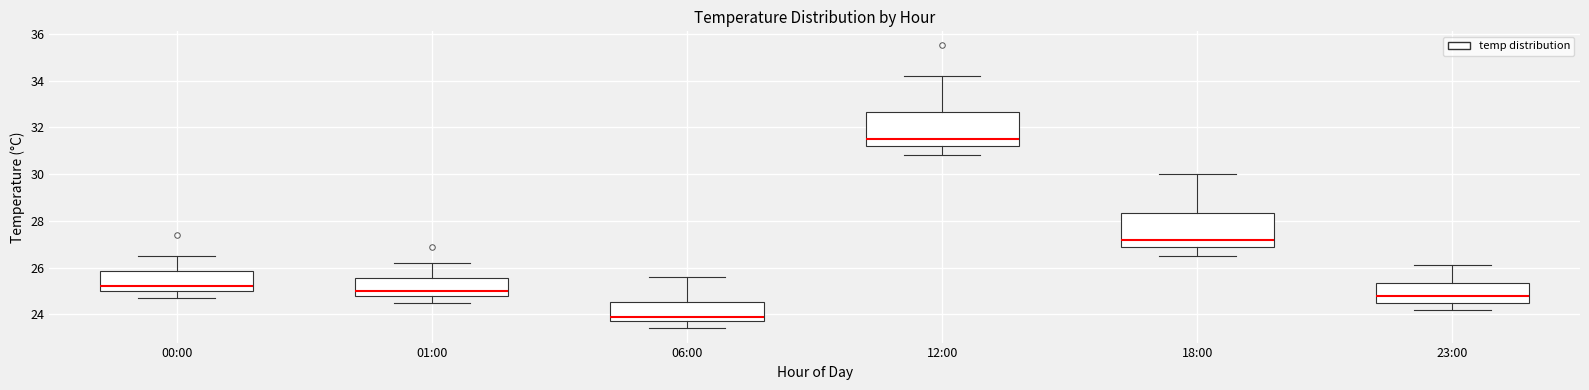

Reading left to right, read every box against the y-axis: the position of its median line, the range the box covers, and the ends of its whiskers. The values are not printed on the chart, so give them approximately, as read against the axis.

00:00: median 25.2, box 25.0 to 25.8, whiskers 24.8 to 26.6
01:00: median 25.0, box 24.8 to 25.6, whiskers 24.6 to 26.2
06:00: median 24.0, box 23.8 to 24.6, whiskers 23.4 to 25.6
12:00: median 31.6, box 31.2 to 32.6, whiskers 30.8 to 34.2
18:00: median 27.2, box 27.0 to 28.4, whiskers 26.6 to 30.0
23:00: median 24.8, box 24.6 to 25.4, whiskers 24.2 to 26.2